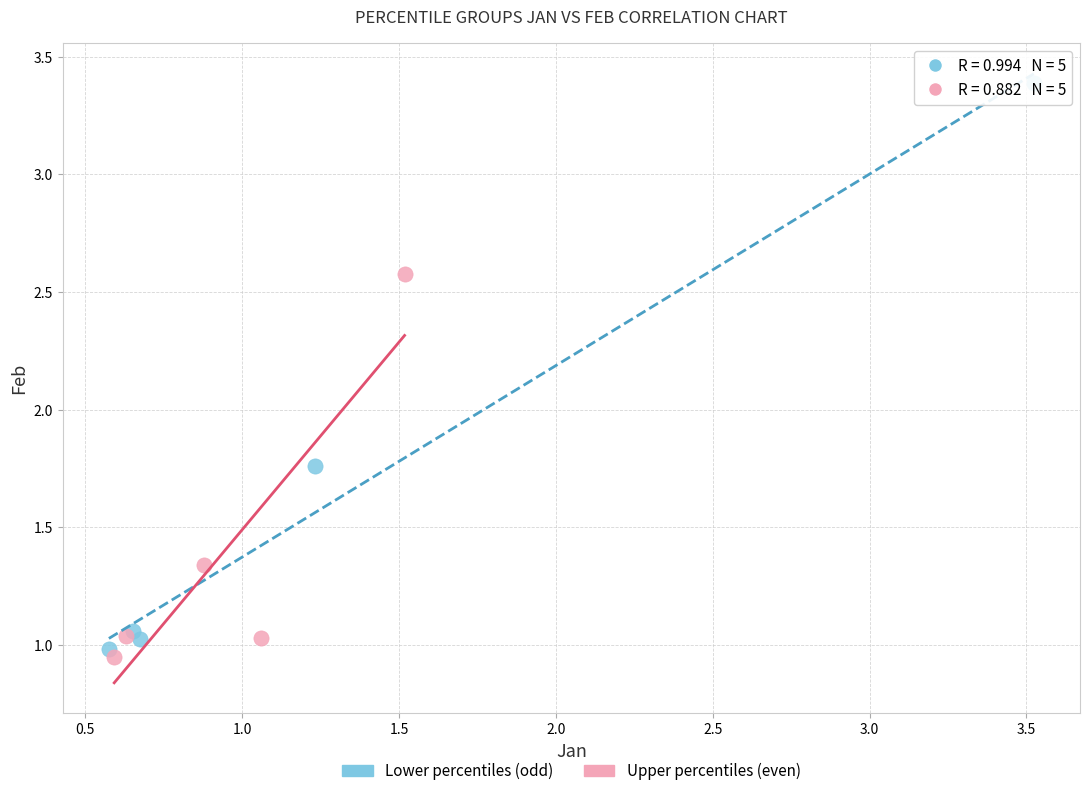

Which series contains the highest Y value?

Lower percentiles (odd)